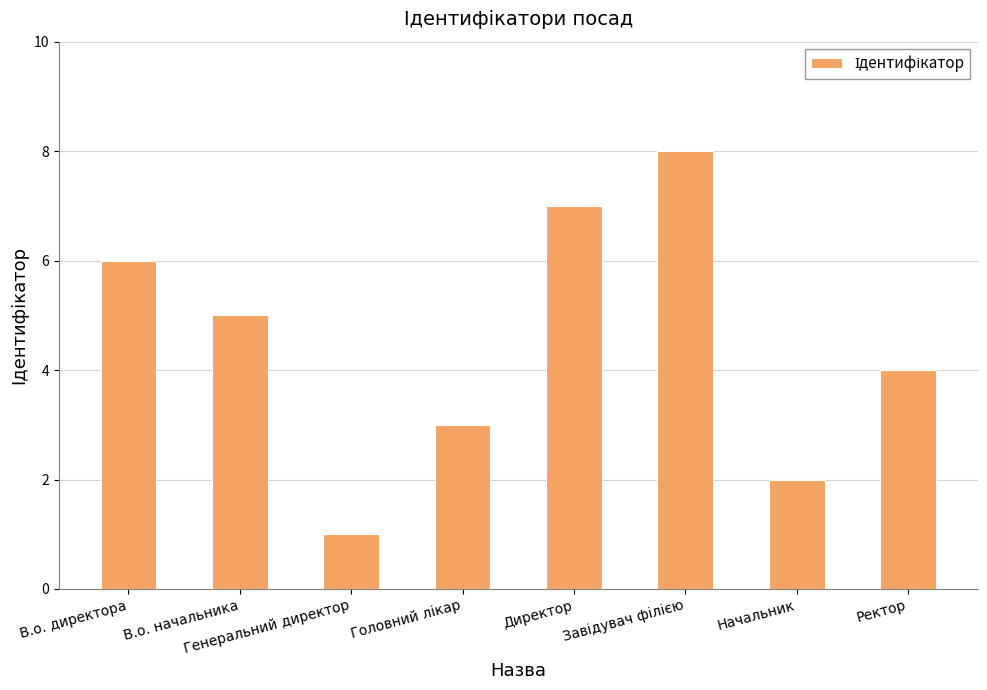

Where is the data nearest to the value 4?

Ректор